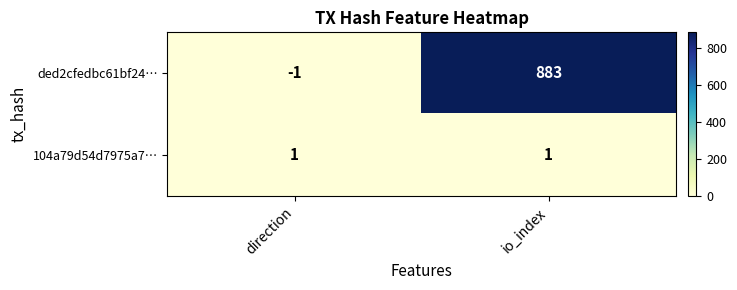

What is the highest value of the ded2cfedbc61bf24… series?

883